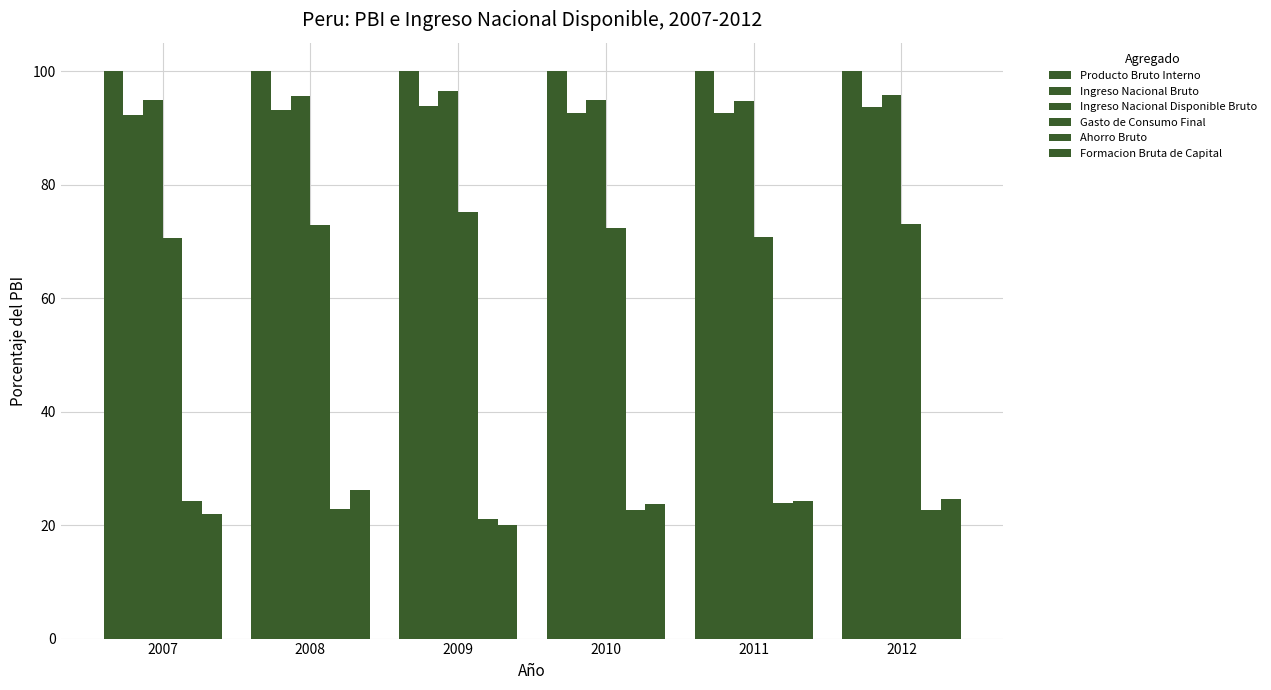

How many bars are there in total?

36